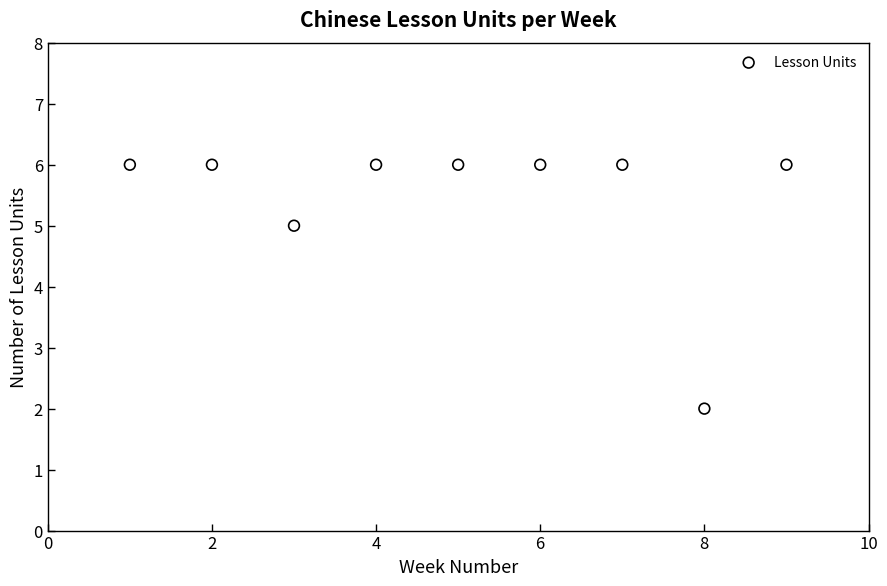

What is the average X value?

5